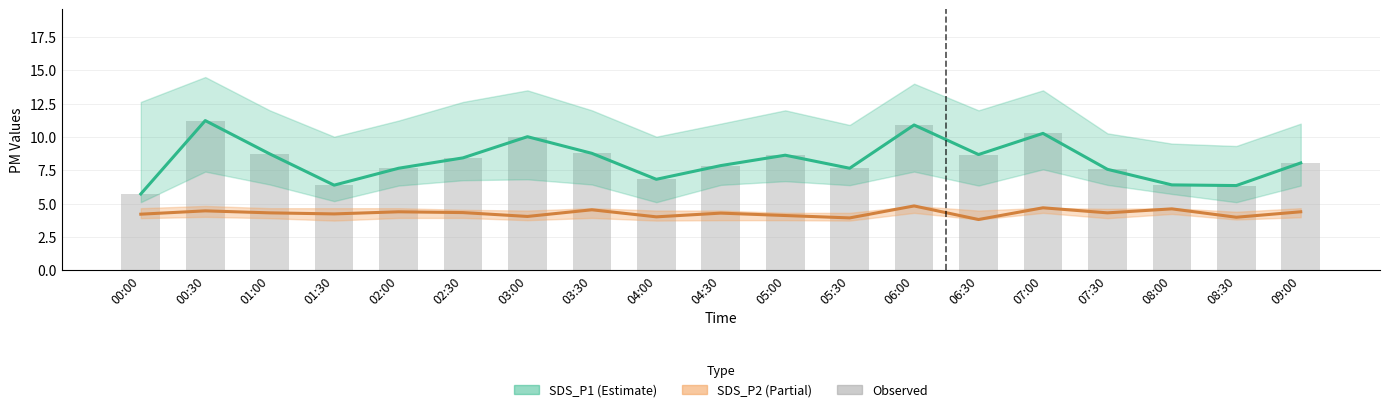

What is the average value of the SDS_P1 (Estimate) series?

8.2